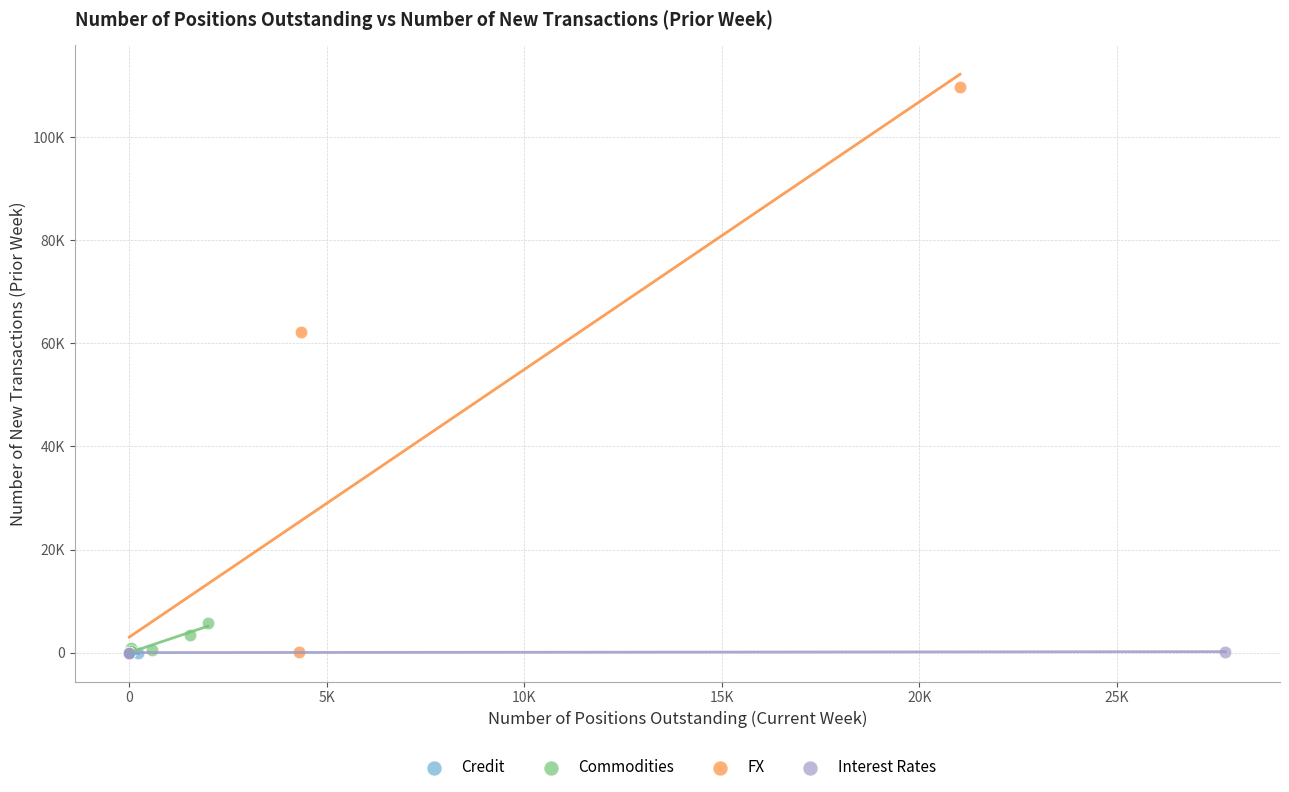

What are all the series names shown in the legend?

Credit, Commodities, FX, Interest Rates